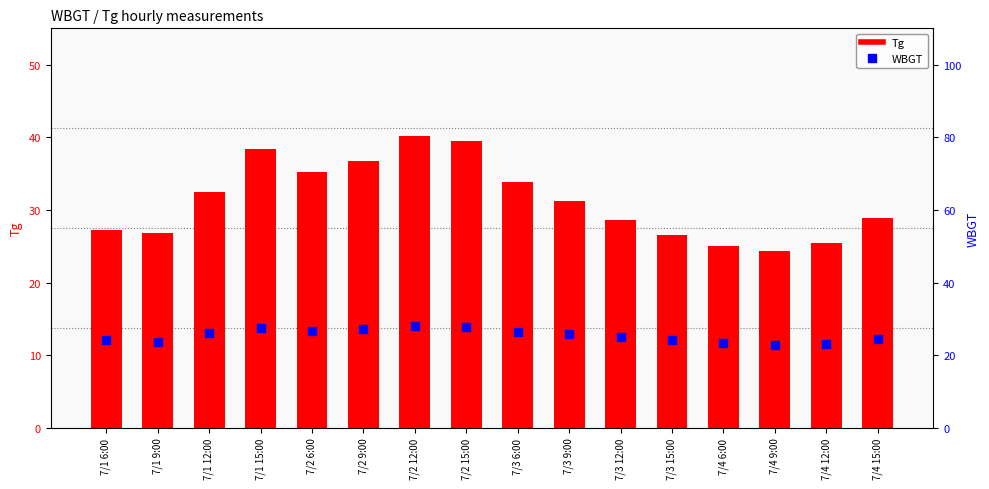

Which series reaches the minimum Y coordinate?

WBGT